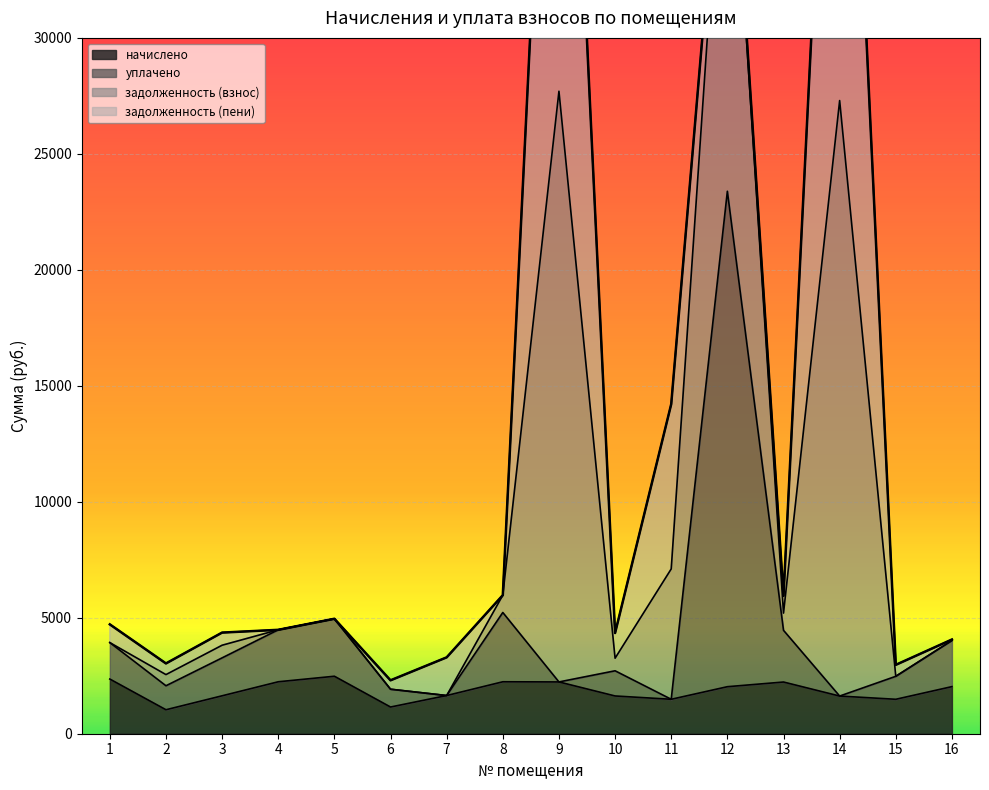

What is the difference between the highest and lowest values at 6?

1151.1